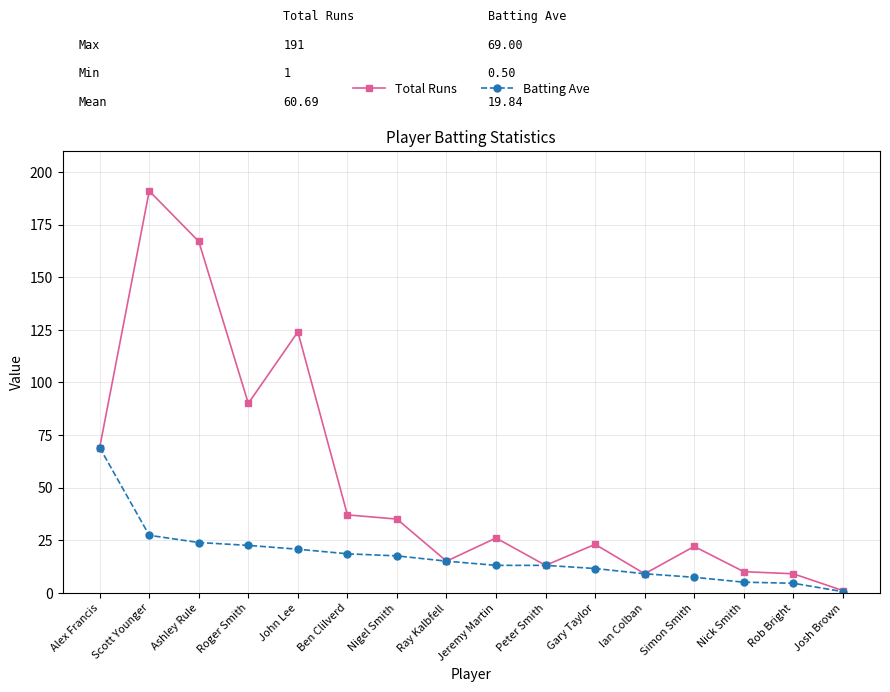

What is the difference between the second highest and second lowest values in the Batting Ave series?

22.8